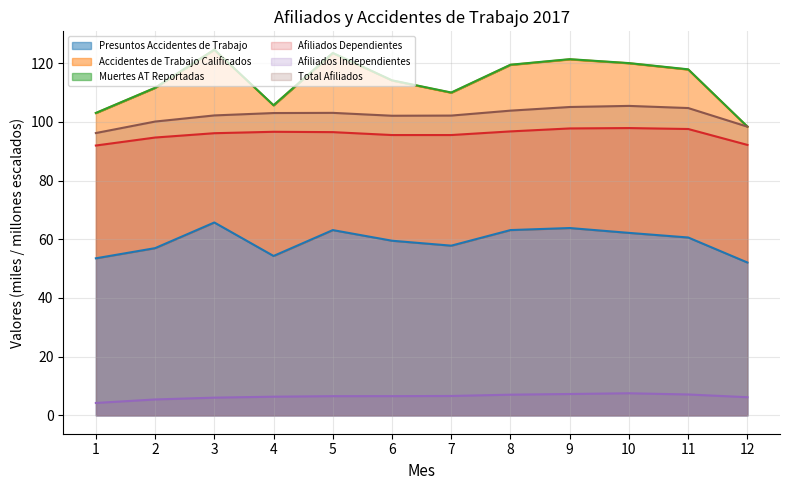

True or false: Total Afiliados and Presuntos Accidentes de Trabajo intersect in this chart.

False